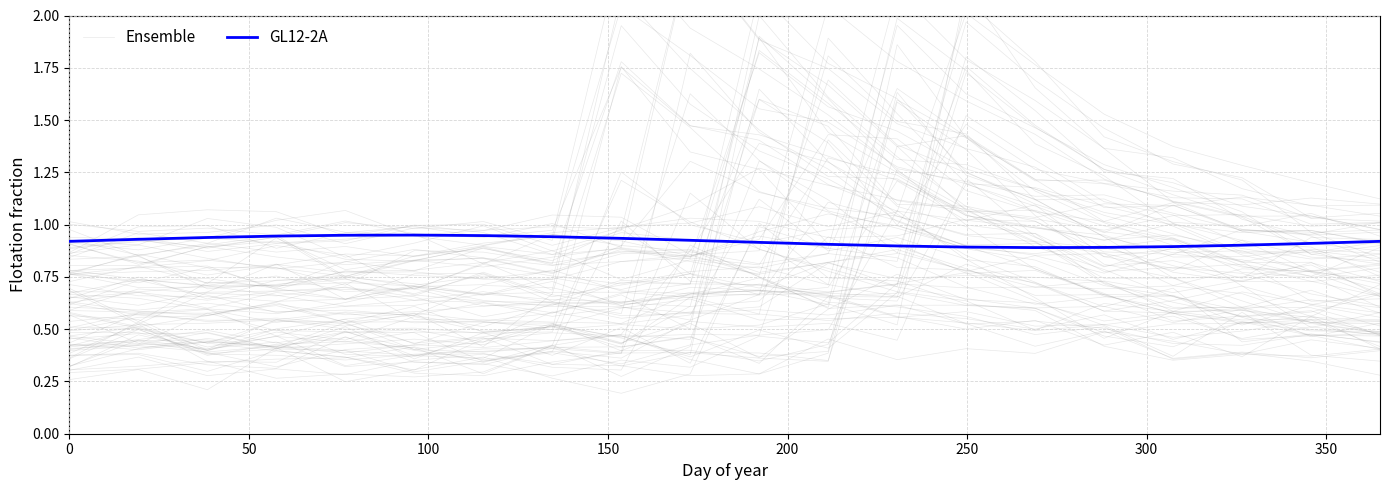

The value of Ensemble at 300 is 0.5. True or false?

True